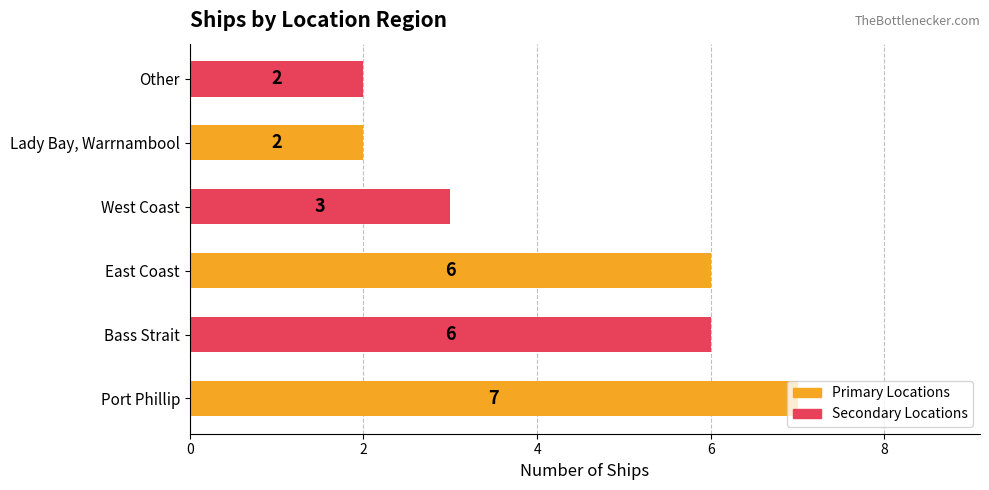

Which label corresponds to the largest value in the chart?

Port Phillip